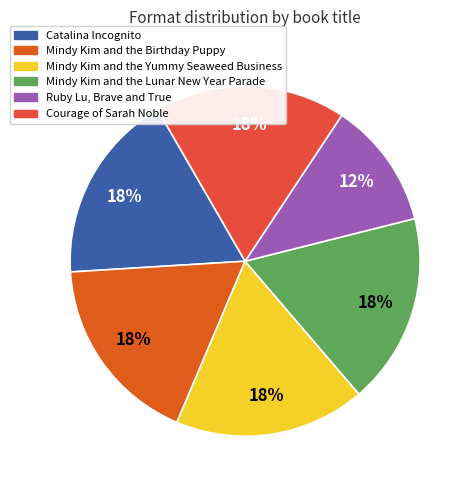

The Courage of Sarah Noble slice represents 6% of the pie. True or false?

False